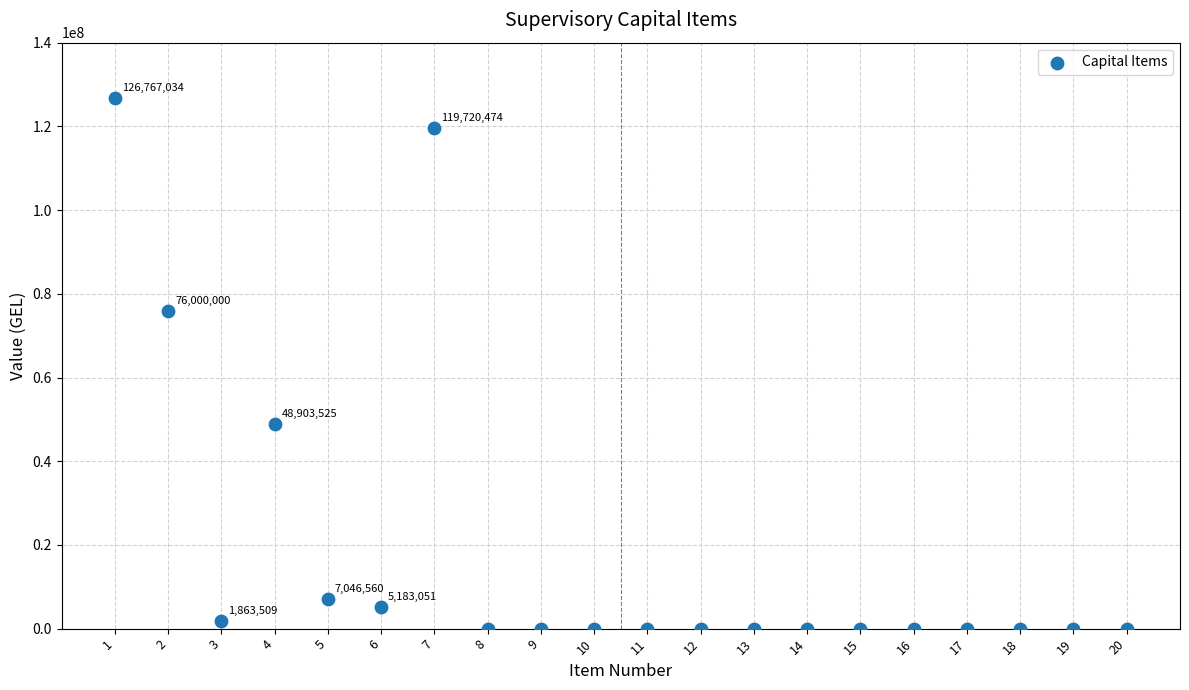

What is the range of Y values (max minus min)?

126767034.0